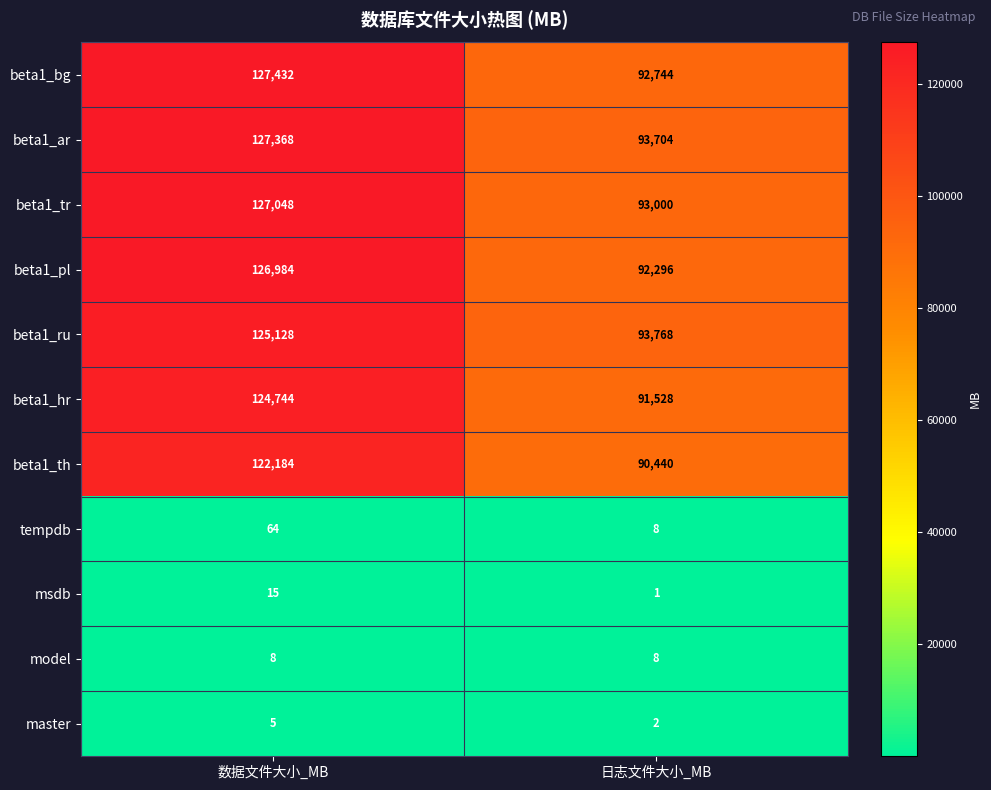

The beta1_hr series shows 124744 at 数据文件大小_MB. True or false?

True